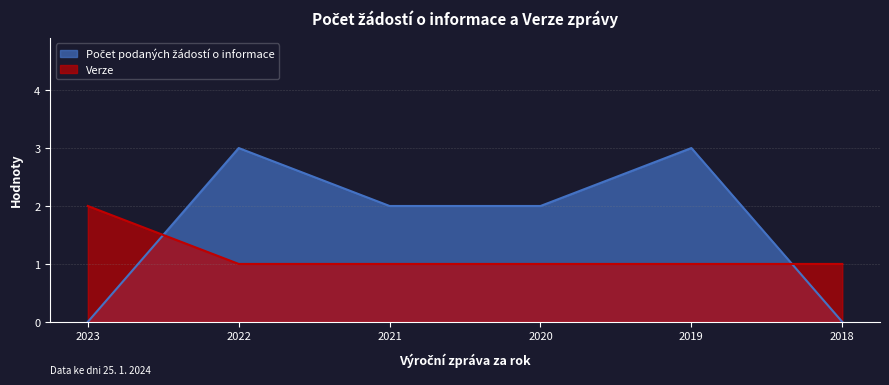

Reading right to left, transcribe all the data shown in this chart.

Počet podaných žádostí o informace: 2018=0	2019=3	2020=2	2021=2	2022=3	2023=0
Verze: 2018=1	2019=1	2020=1	2021=1	2022=1	2023=2